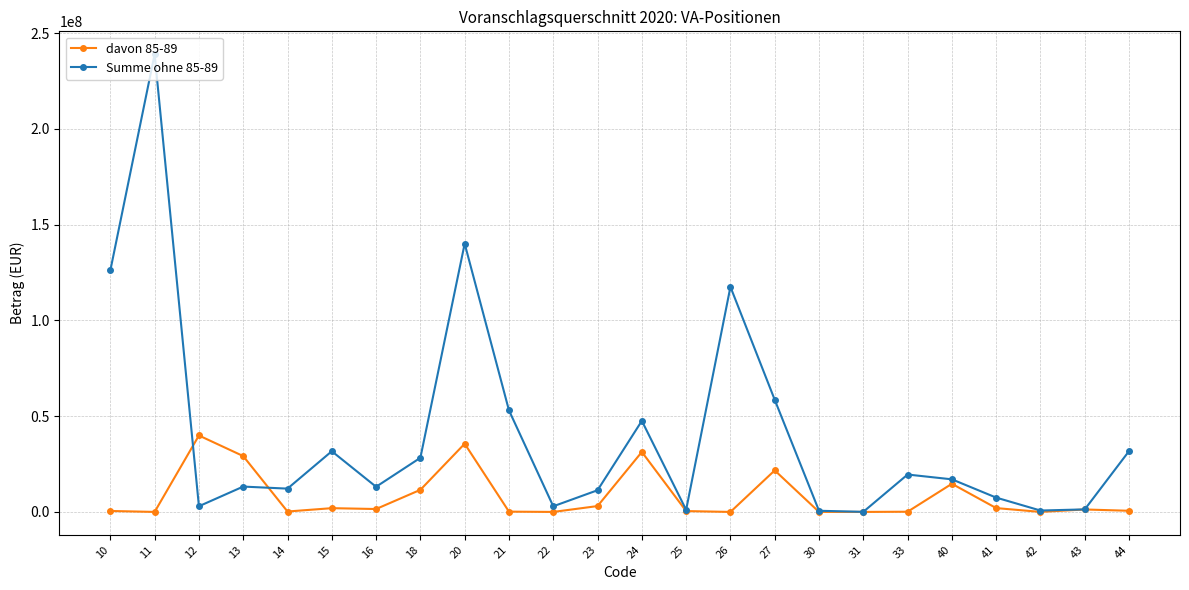

The value of davon 85-89 at 24 is 10537061. True or false?

False